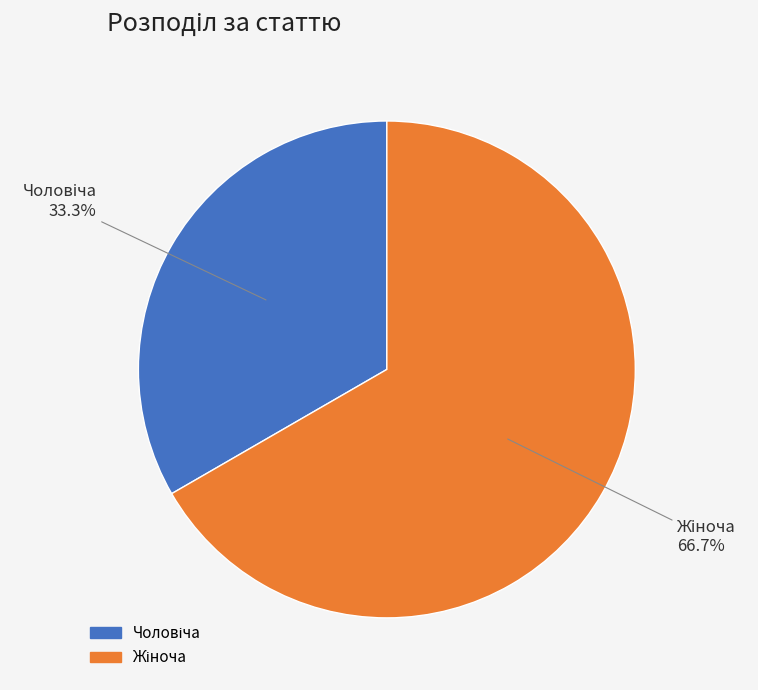

Does any single category account for the majority?

Yes